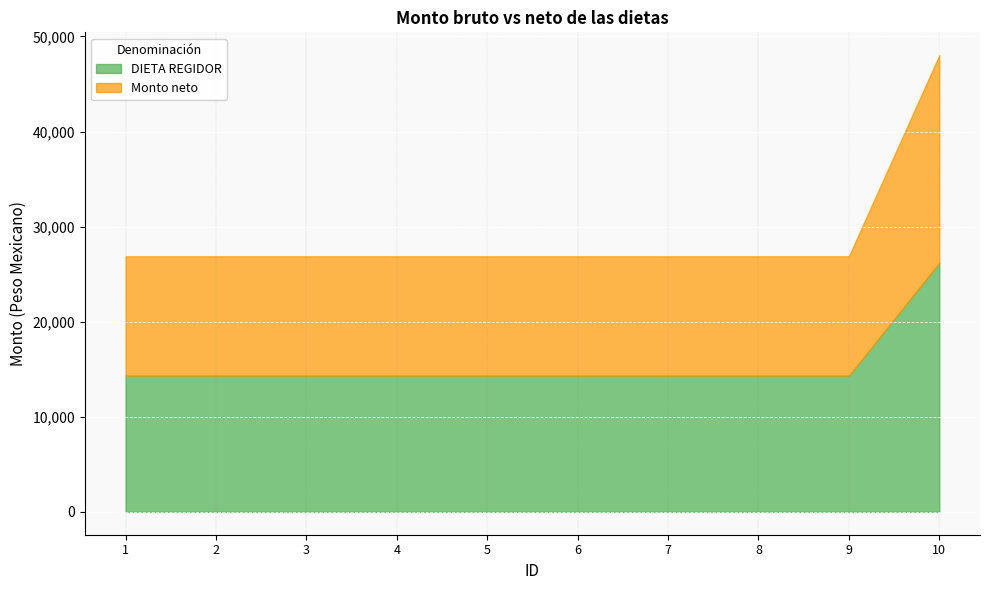

How many lines are shown in the chart?

2